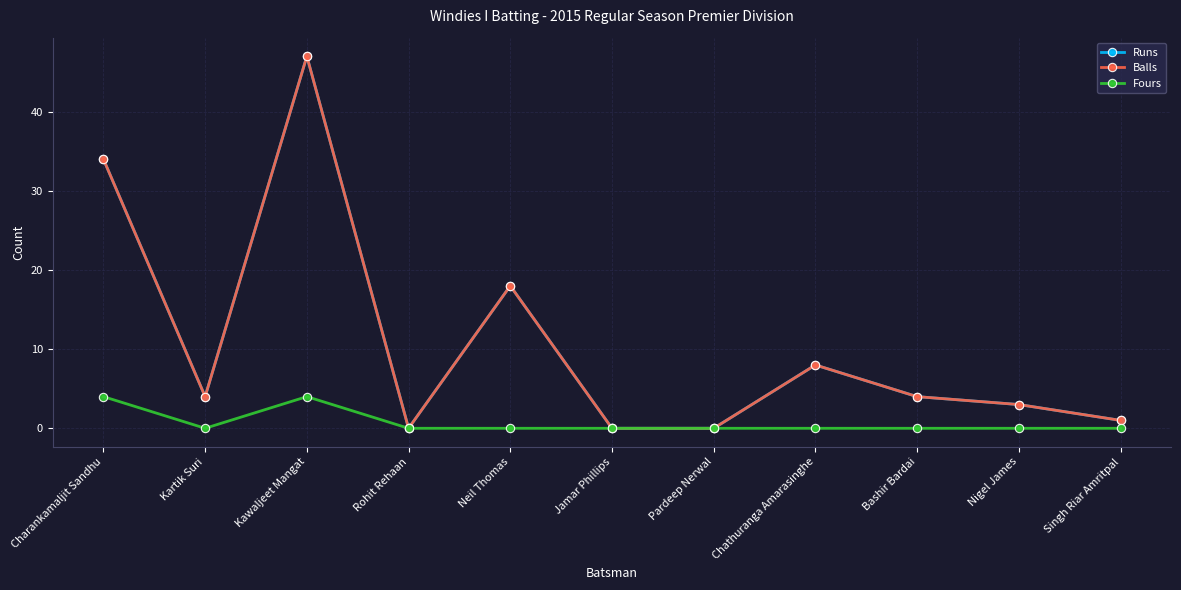

Which series has the largest range (max minus min)?

Runs